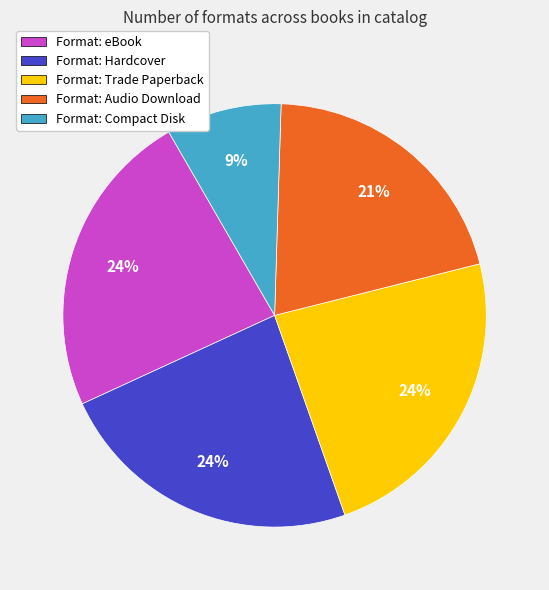

Does Format: Audio Download represent more than half of the total?

No